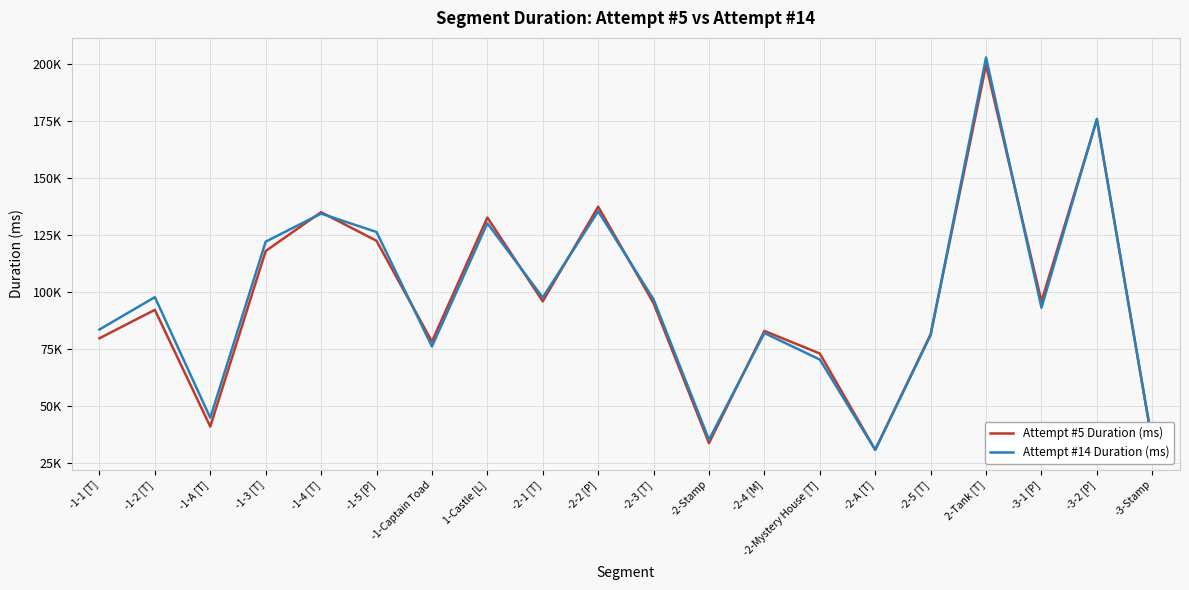

The value of Attempt #14 Duration (ms) at -3-1 [P] is 32511. True or false?

False